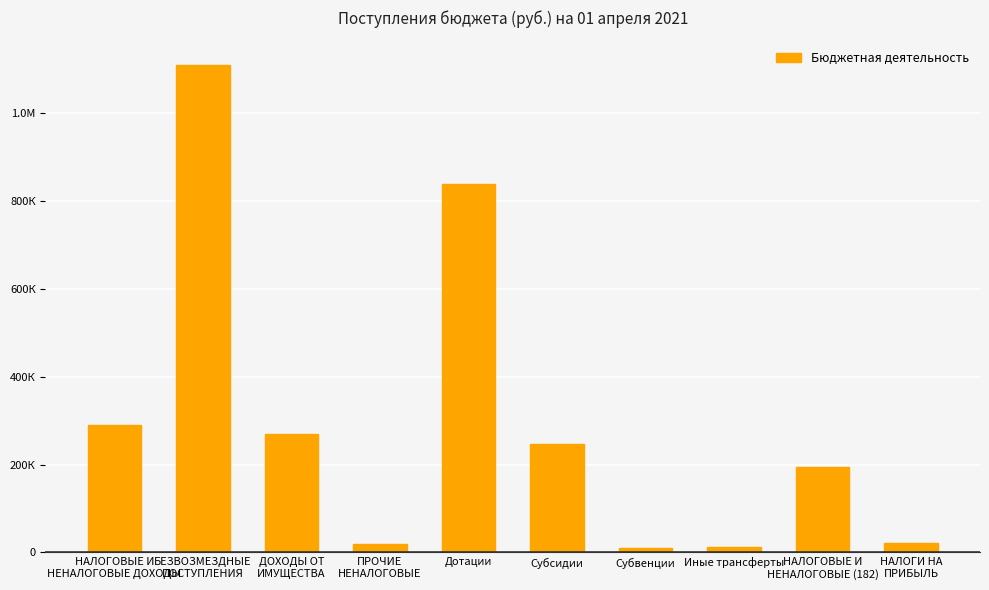

The value at Субсидии is 70769.2. True or false?

False